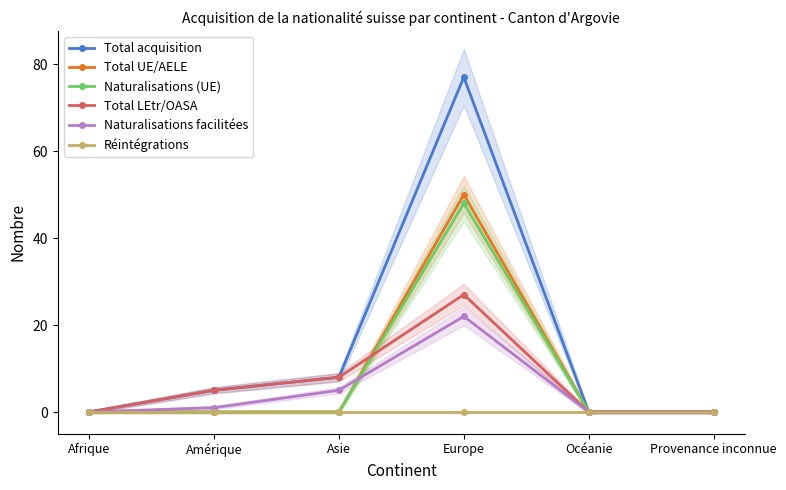

At which category does Naturalisations facilitées reach its first local peak?

Europe